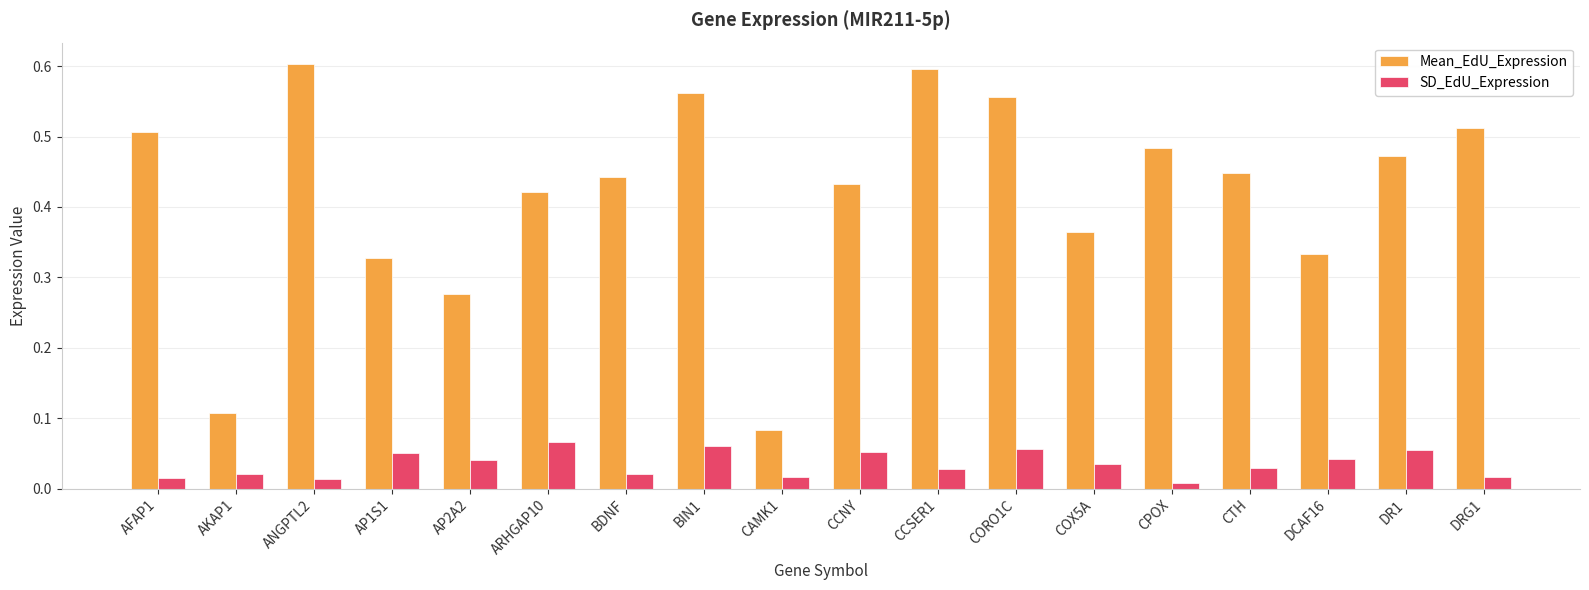

Which series has the largest total across all categories?

Mean_EdU_Expression